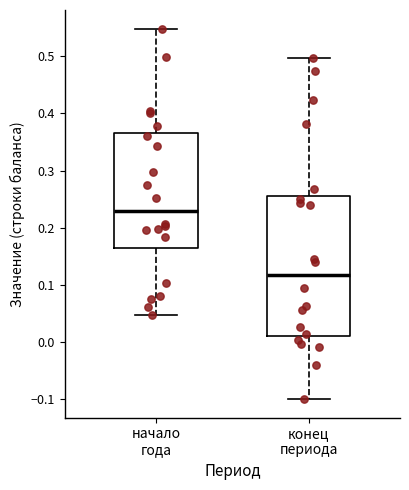

Reading left to right, transcribe this box plot: for each box, give where its median line is, the range the box spans, and where its two whiskers end, as read against the y-axis. The values are not printed on the chart, so give them approximately, as read against the axis.

начало года: median 0.23, box 0.16 to 0.37, whiskers 0.05 to 0.55
конец периода: median 0.12, box 0.01 to 0.26, whiskers -0.10 to 0.50